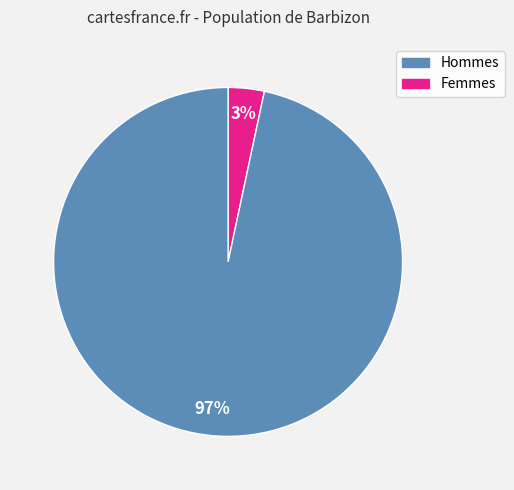

Is there any slice that represents more than half of the pie?

Yes